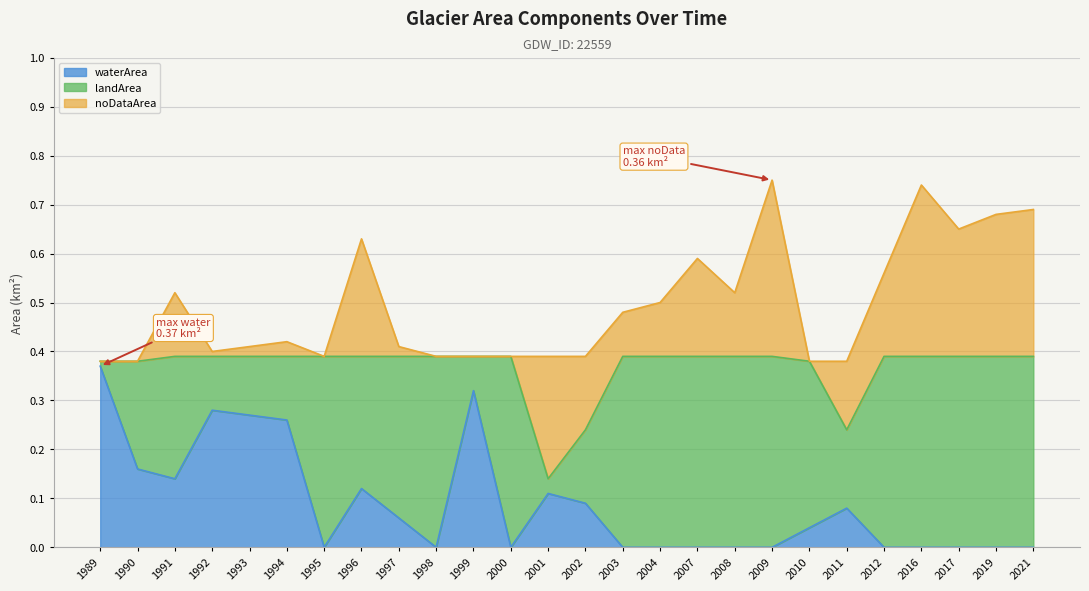

What is the difference between the second highest and second lowest values in the landArea series?

0.4